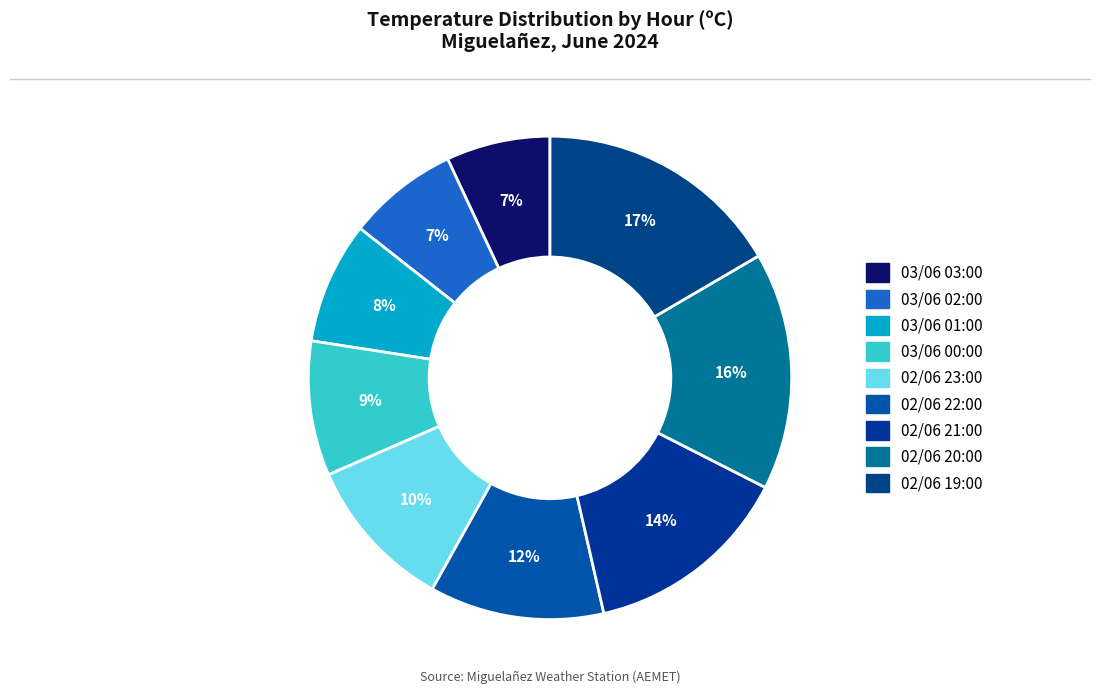

Which category has the biggest portion of the pie?

02/06 19:00